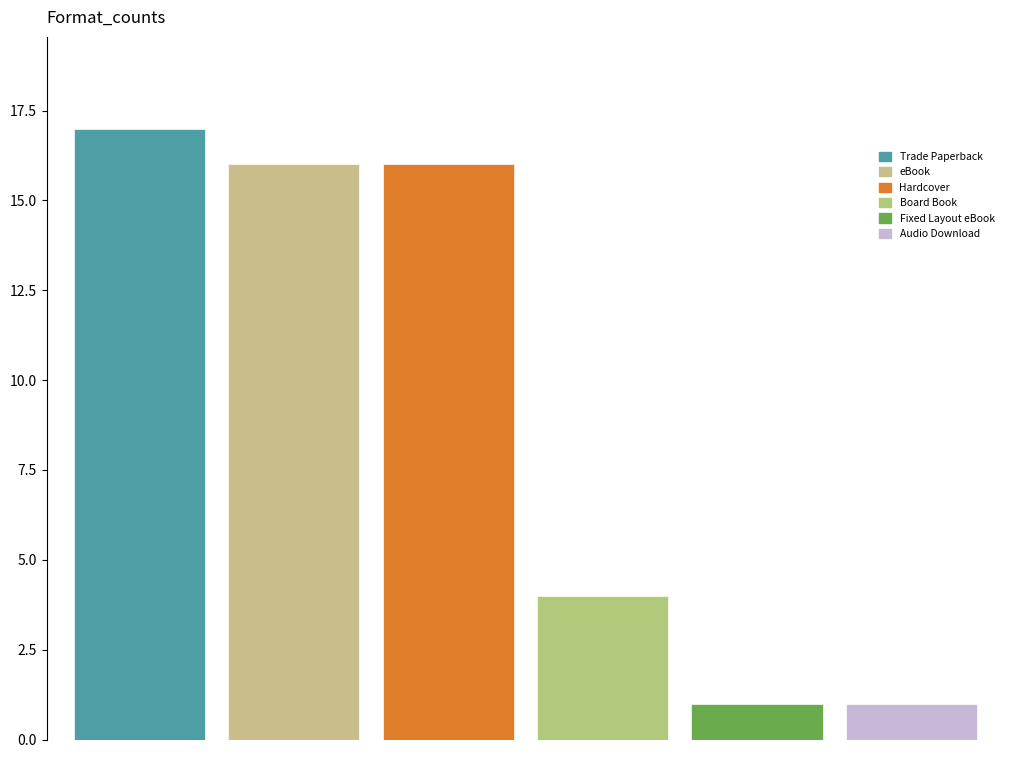

At which category does the chart reach its minimum across all series?

Fixed Layout eBook